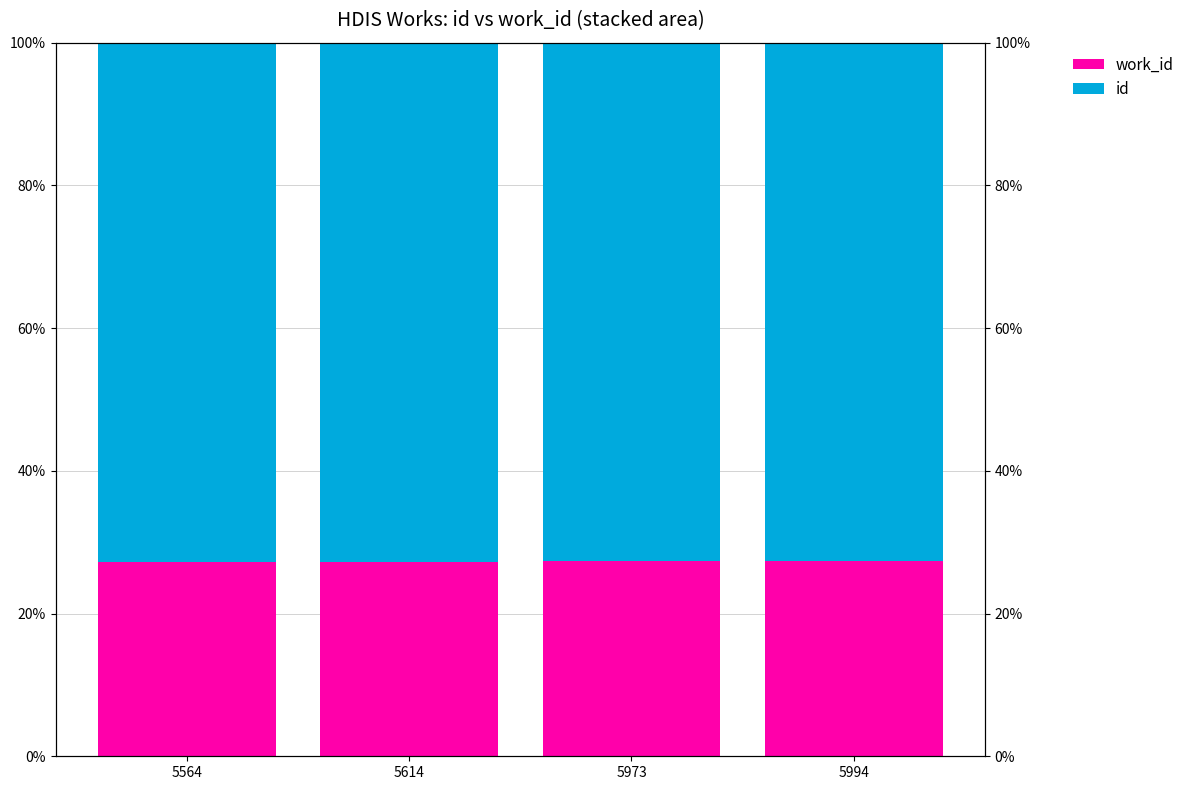

Which has a higher value, 5614 or 5973?

5973